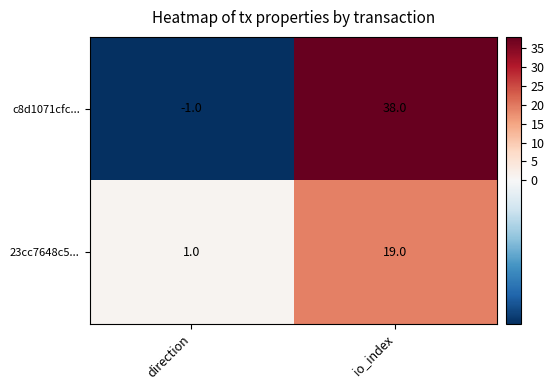

The c8d1071cfc... series shows 38 at io_index. True or false?

True